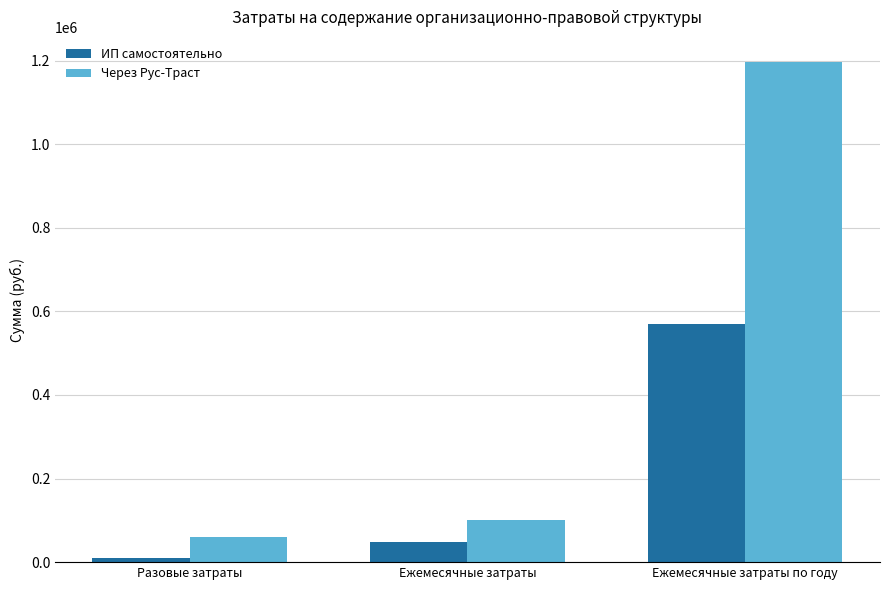

What is the label of the 2nd bar from the left?

Ежемесячные затраты